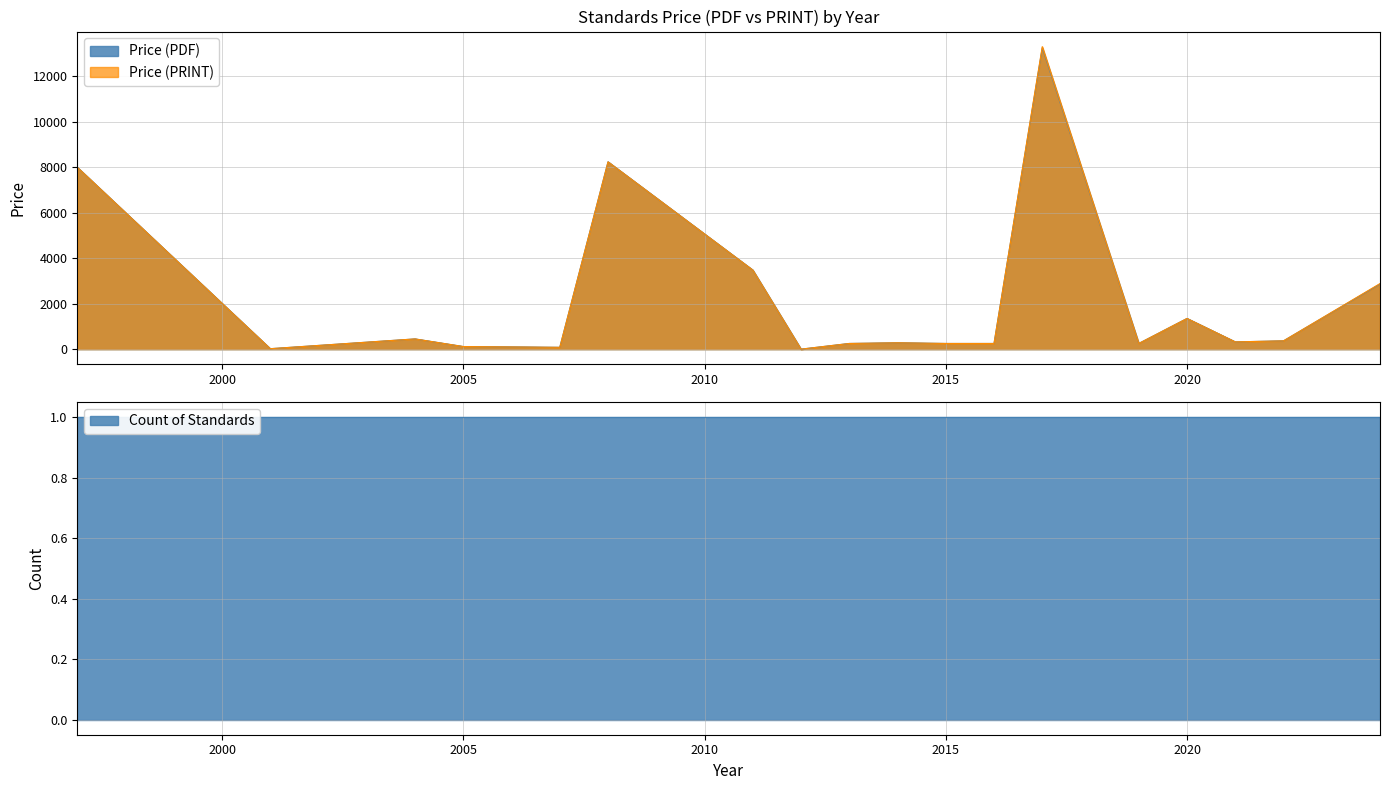

What is the average value of the Price (PDF) series?

2212